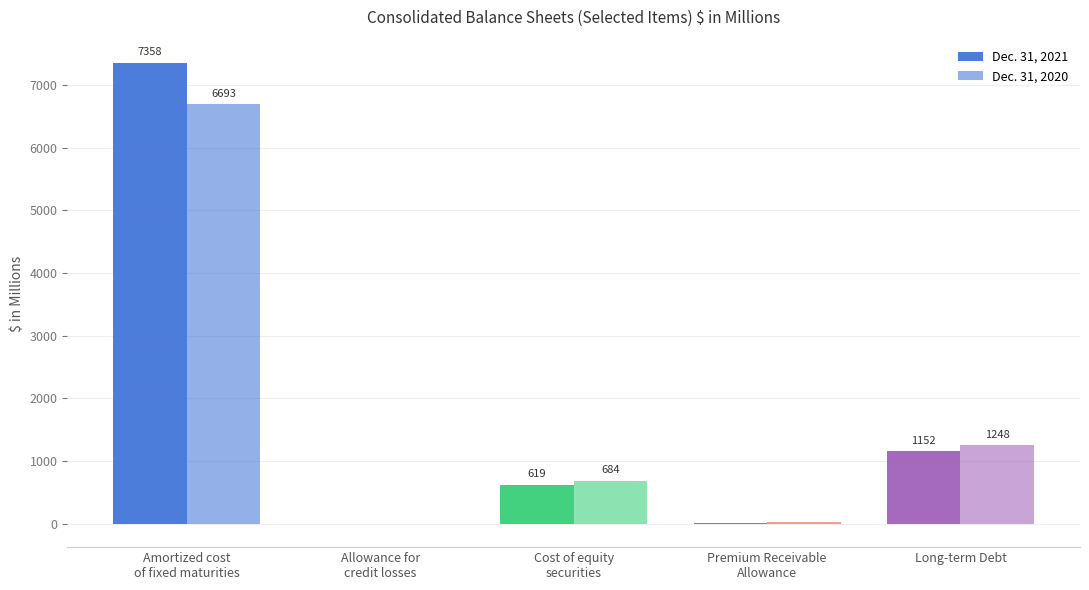

How many positive values does the Dec. 31, 2020 series have?

4